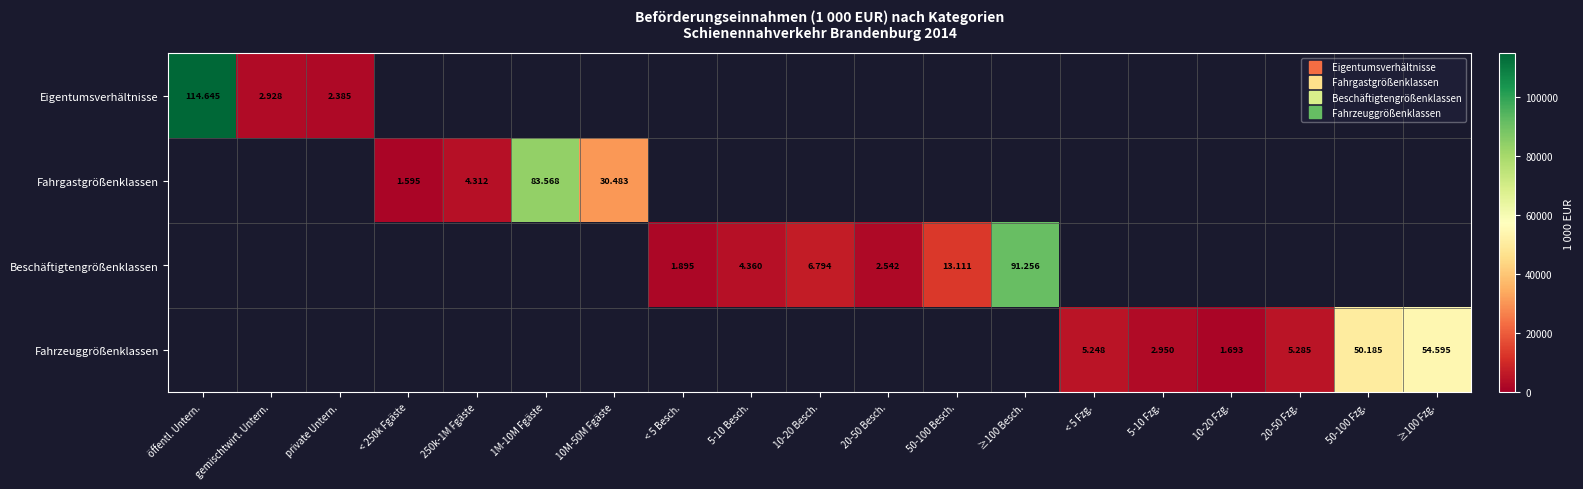

Is the value of Eigentumsverhältnisse at 20-50 Besch. greater than the value of Beschäftigtengrößenklassen at 5-10 Besch.?

No